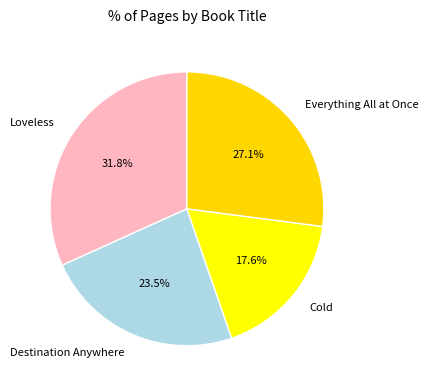

To the nearest percent, what is the average slice percentage?

25%